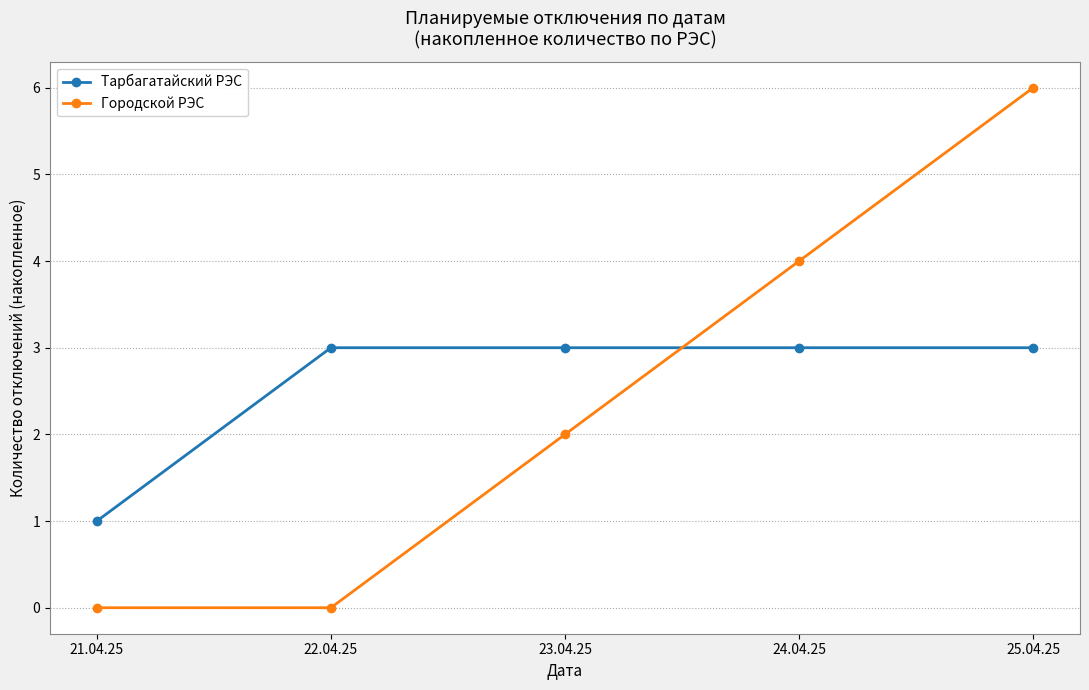

Is it true that Городской РЭС equals 1 at 23.04.25?

False